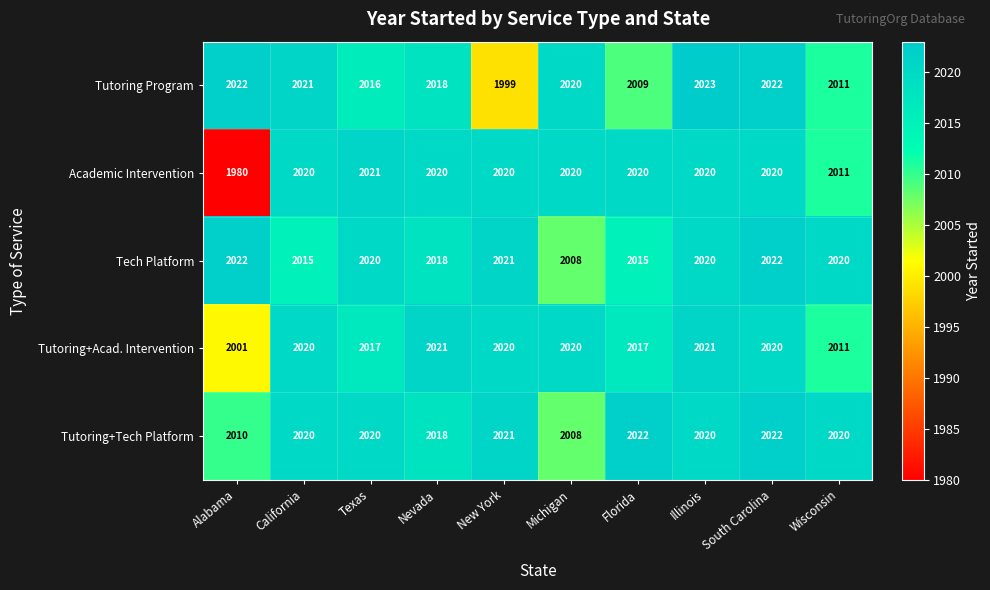

Which category has the lowest value across all series?

Alabama